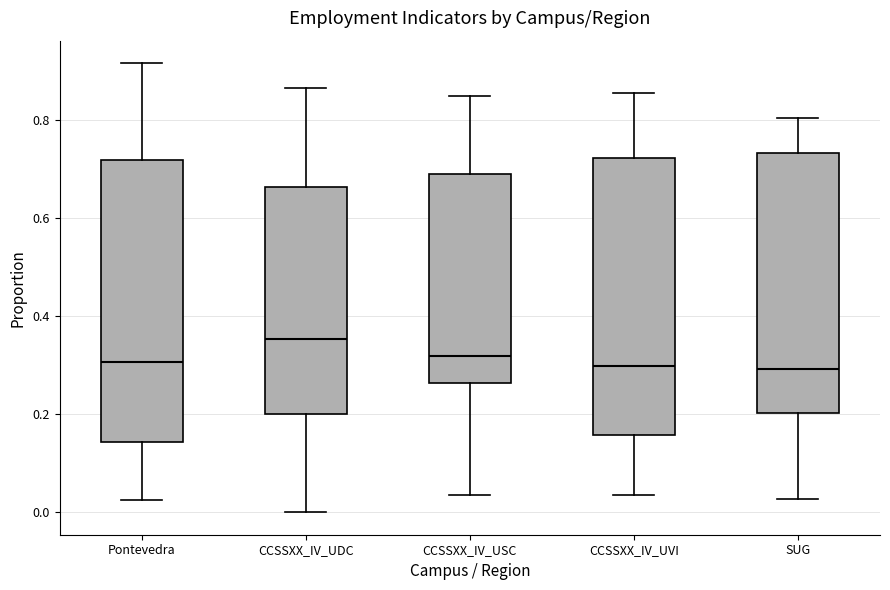

Reading left to right, read every box against the y-axis: the position of its median line, the range the box covers, and the ends of its whiskers. The values are not printed on the chart, so give them approximately, as read against the axis.

Pontevedra: median 0.30, box 0.14 to 0.72, whiskers 0.02 to 0.92
CCSSXX_IV_UDC: median 0.36, box 0.20 to 0.66, whiskers 0.00 to 0.86
CCSSXX_IV_USC: median 0.32, box 0.26 to 0.70, whiskers 0.04 to 0.86
CCSSXX_IV_UVI: median 0.30, box 0.16 to 0.72, whiskers 0.04 to 0.86
SUG: median 0.30, box 0.20 to 0.74, whiskers 0.02 to 0.80